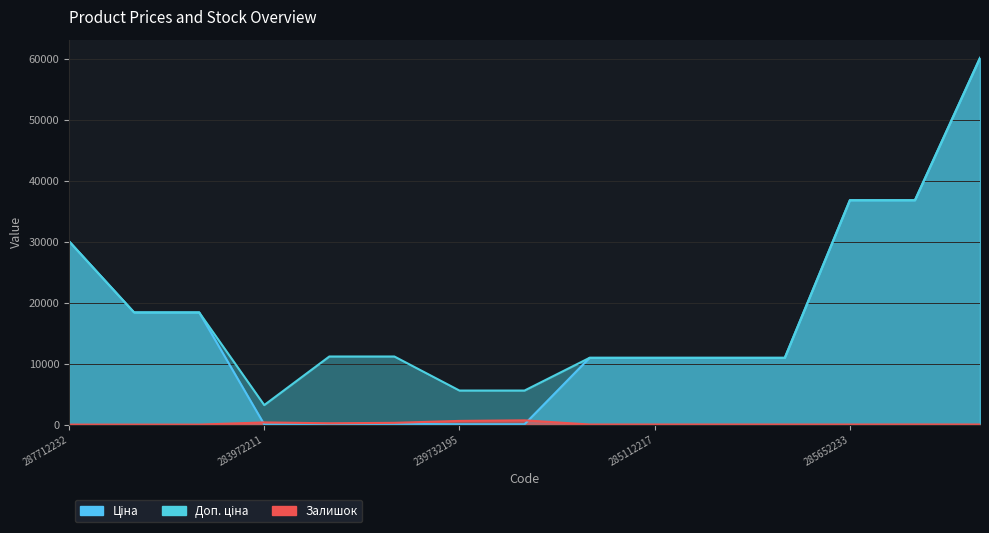

At which category does Доп. ціна reach its first local valley?

283972211